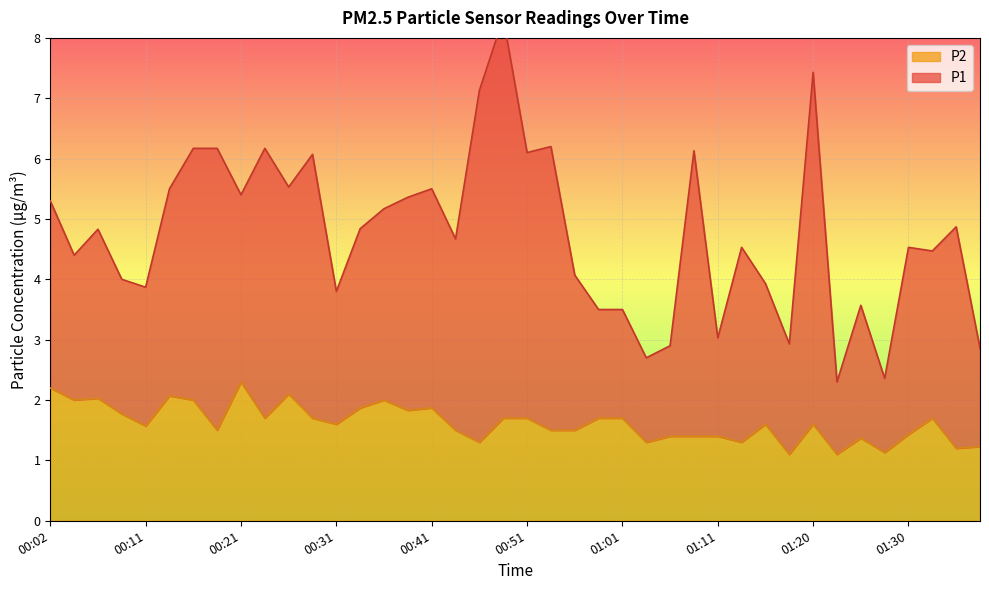

How many interior local peaks (higher than both neighbors) does the data have?

10